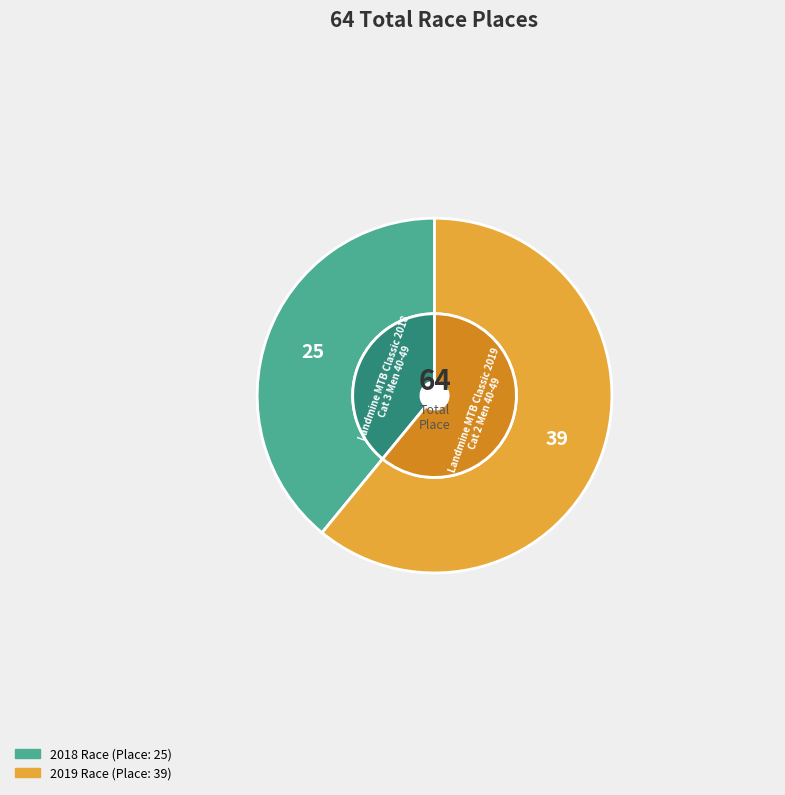

Approximately how many times larger is the value at Landmine MTB Classic 2019
Cat 2 Men 40-49 compared to Landmine MTB Classic 2018
Cat 3 Men 40-49?

1.6